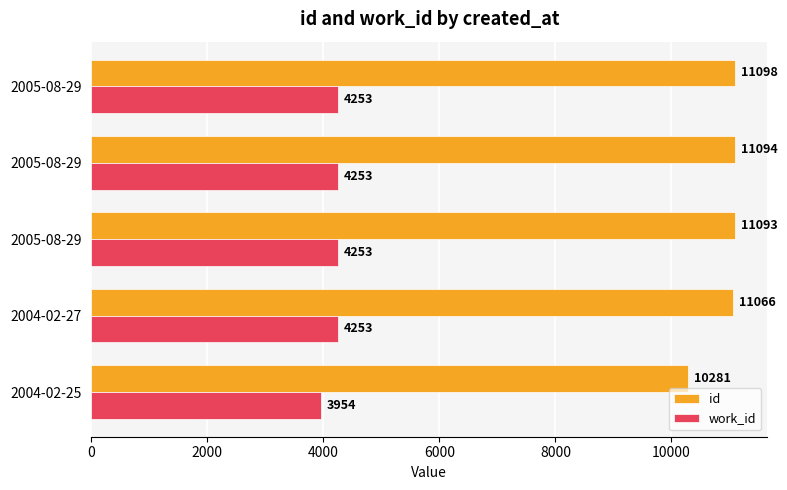

How many series are shown in this chart?

2